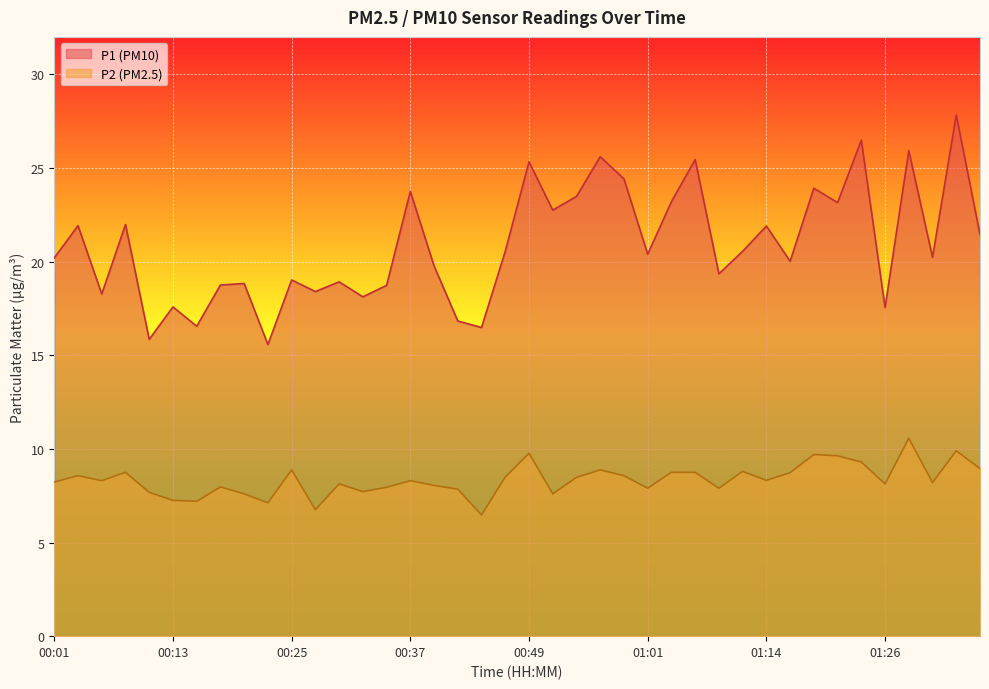

How many data points in P2 are less than 8?

14